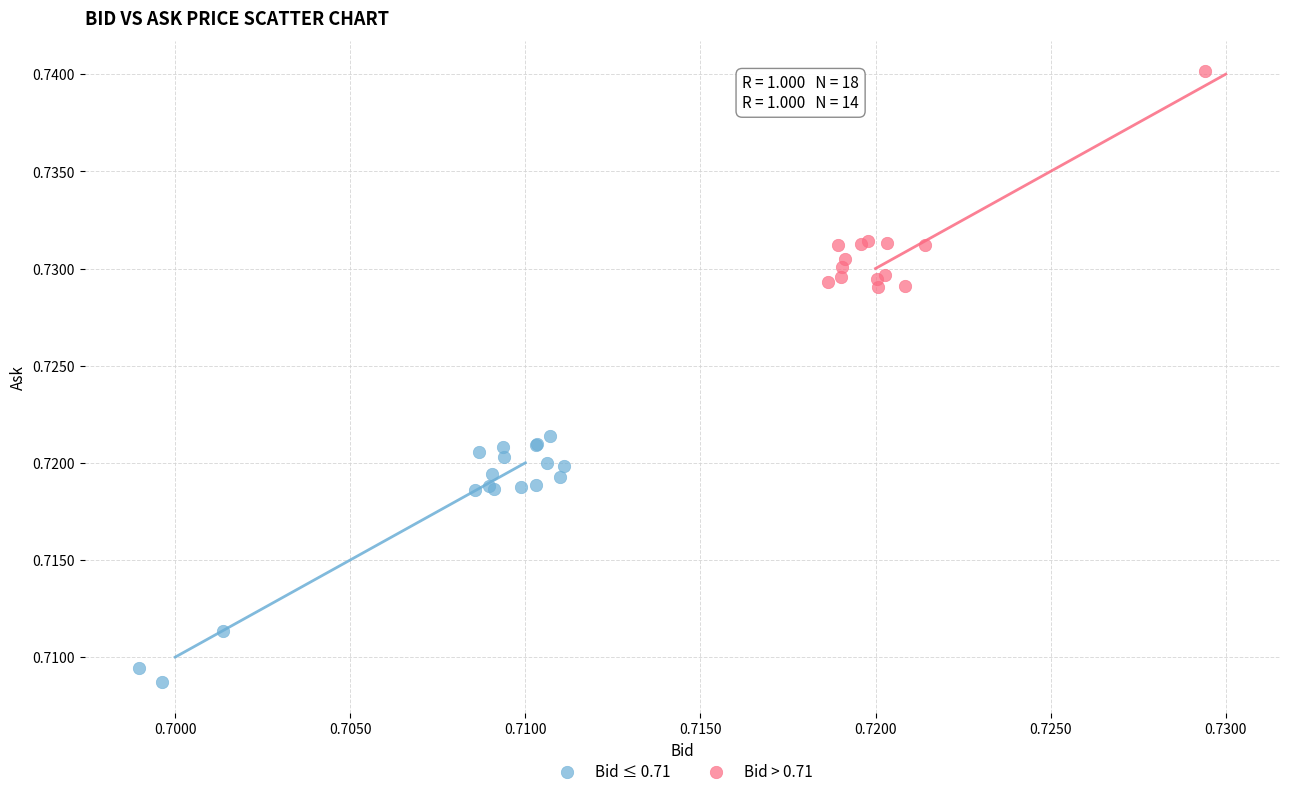

Which series has the largest Y range (max minus min)?

Bid ≤ 0.71